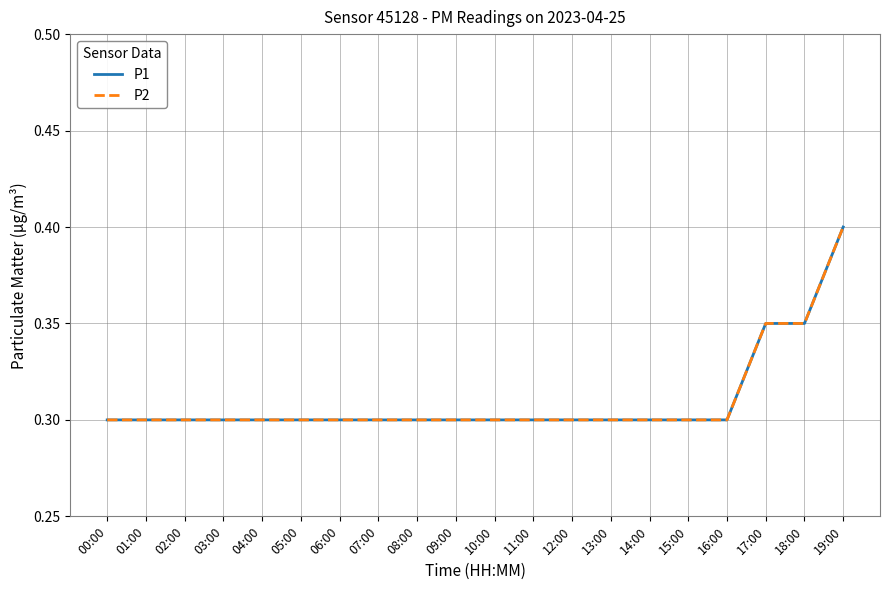

Rank the series at 05:00 from lowest to highest value.

P1, P2